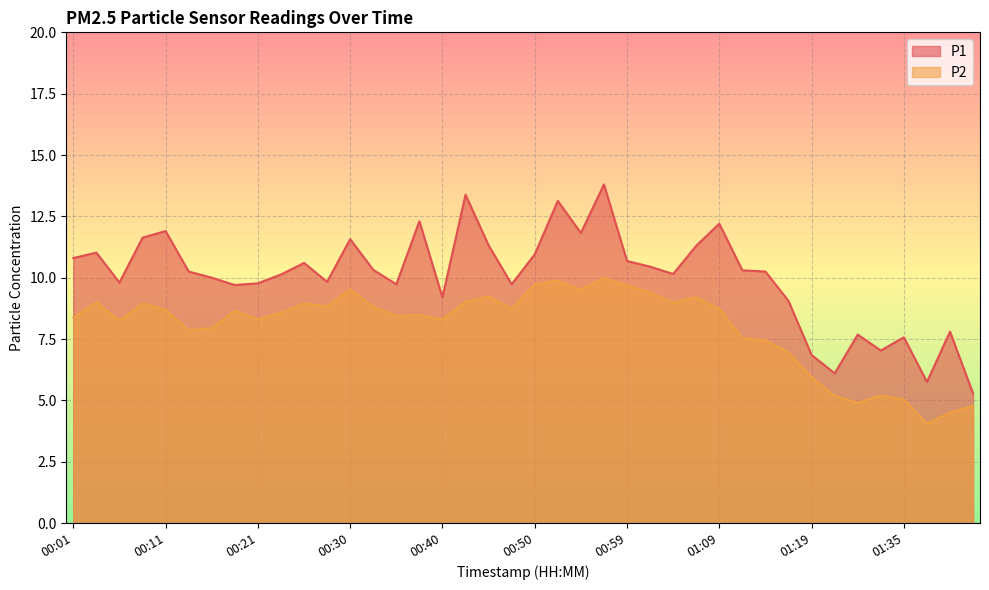

Reading left to right, extract all data points from this chart.

P1: 10.8	11.0	9.8	11.6	11.9	10.2	10.0	9.7	9.8	10.1	10.6	9.8	11.6	10.3	9.7	12.3	9.2	13.4	11.3	9.7	10.9	13.1	11.8	13.8	10.7	10.4	10.2	11.3	12.2	10.3	10.2	9.1	6.8	6.1	7.7	7.0	7.6	5.8	7.8	5.3
P2: 8.4	9.0	8.2	8.9	8.7	7.8	8.0	8.7	8.3	8.6	8.9	8.8	9.5	8.8	8.4	8.5	8.3	9.0	9.2	8.7	9.7	9.9	9.5	10.0	9.7	9.4	9.0	9.2	8.7	7.5	7.5	7.0	6.0	5.2	4.9	5.2	5.0	4.0	4.5	4.8